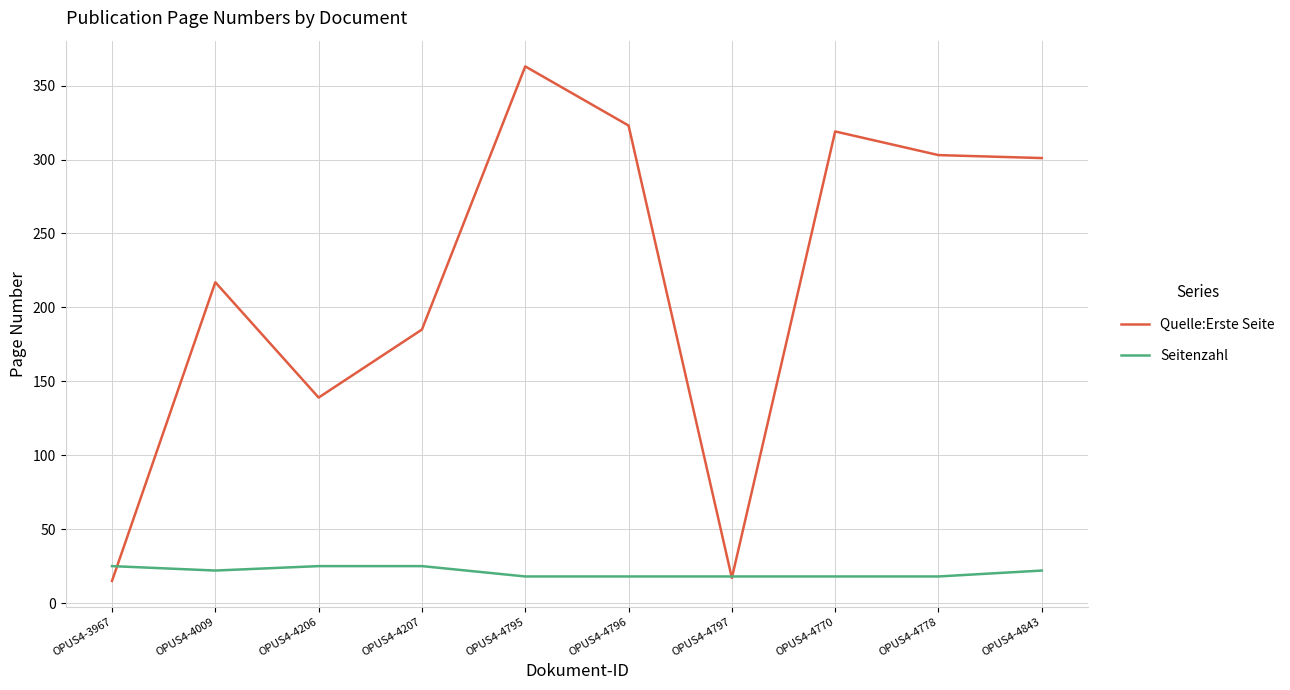

At which label does Seitenzahl first exceed 22?

OPUS4-3967